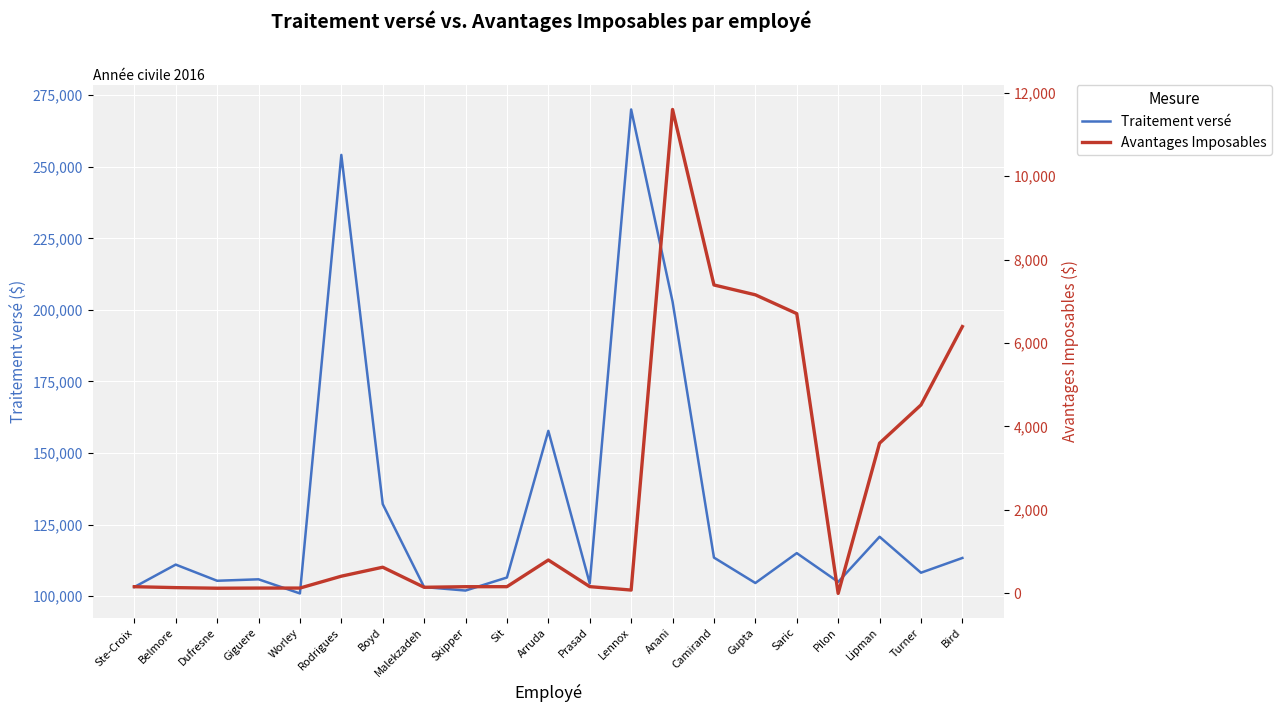

True or false: Traitement versé and Avantages Imposables intersect in this chart.

False